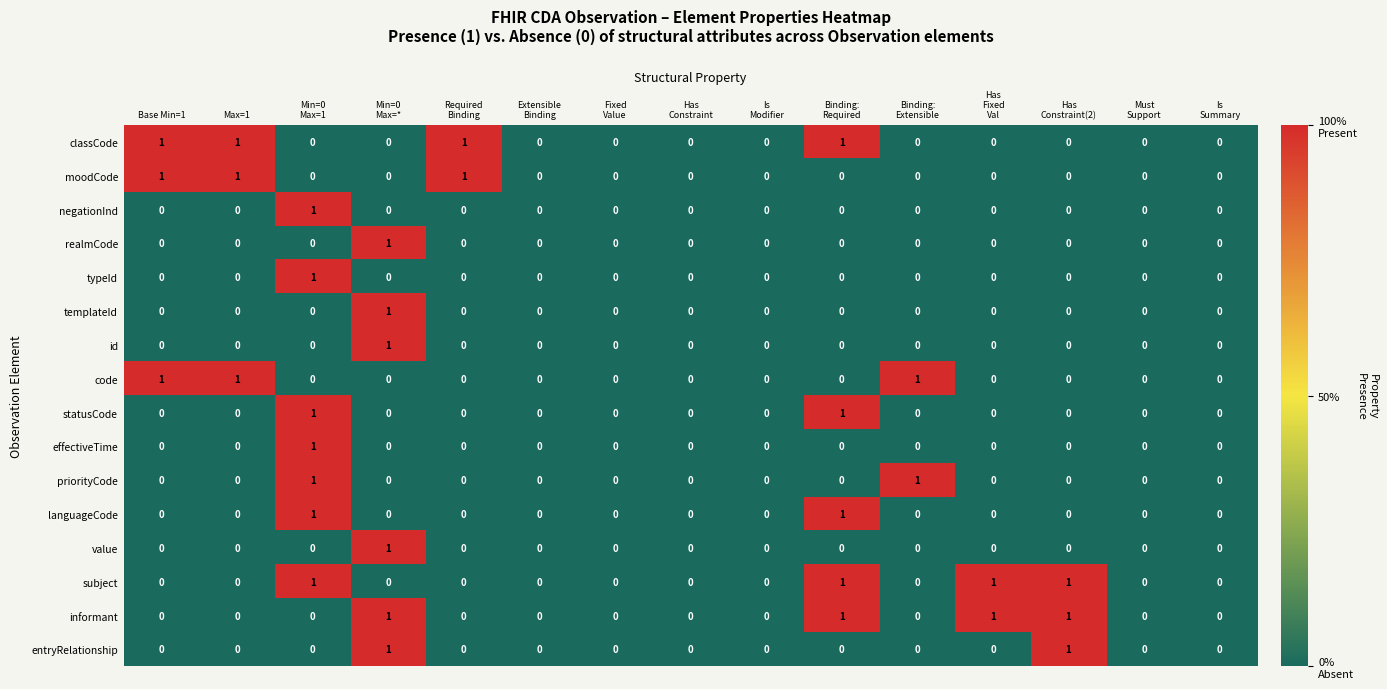

What is the sum of all informant values?

4